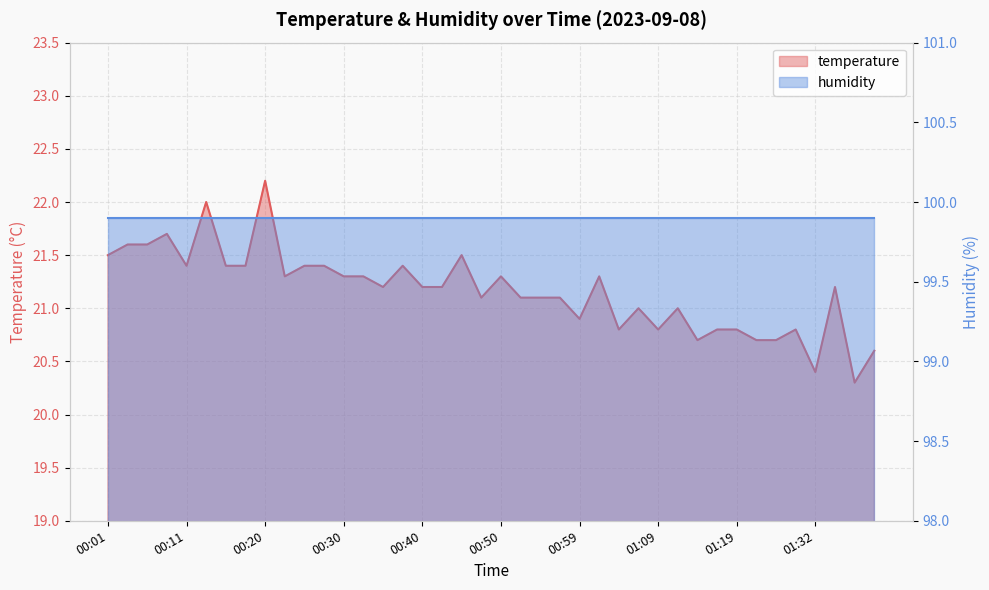

At which category does the data reach its first local peak?

00:08